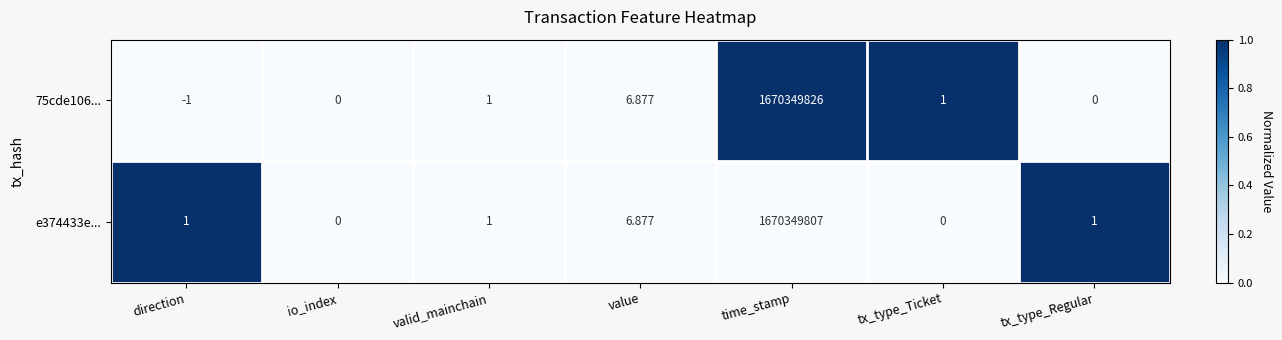

At which category is the sum across all series the highest?

time_stamp